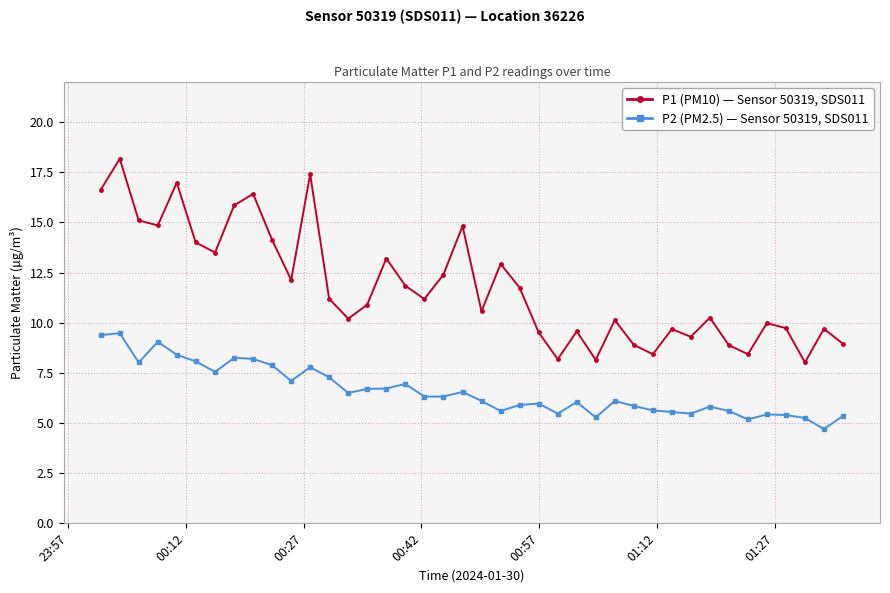

What is the greatest value displayed?

18.2